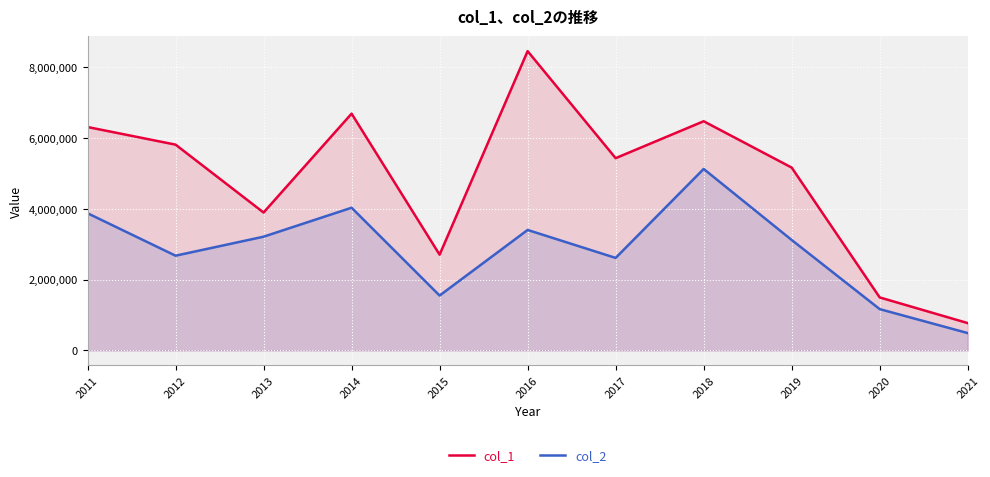

The value of col_2 at 2016 is 4784926. True or false?

False